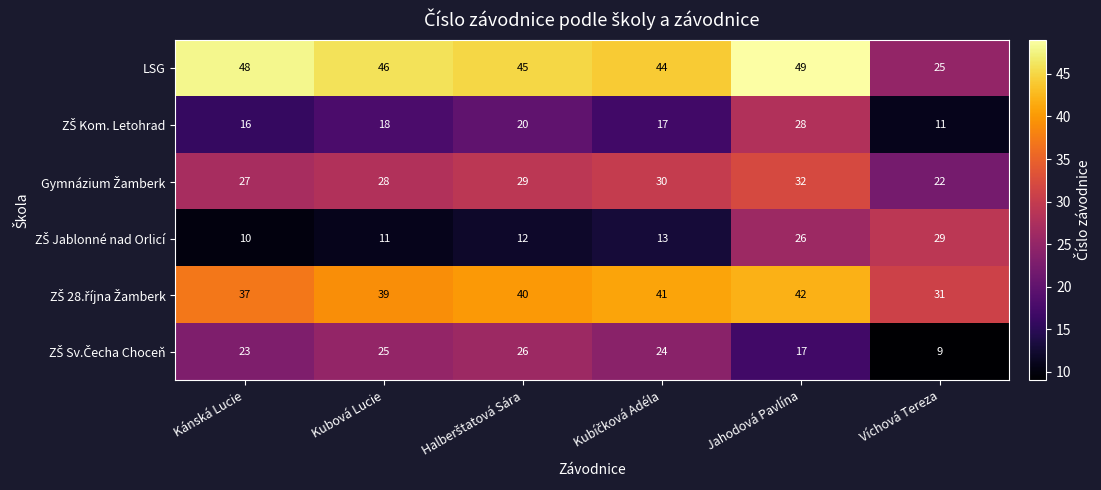

What is the sum of all LSG values?

257